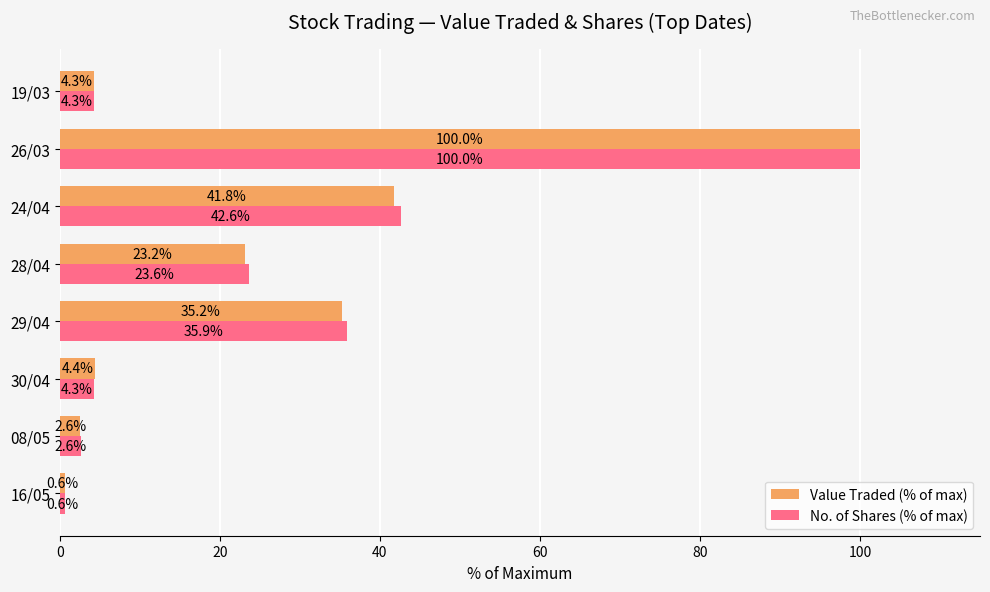

At which category does the chart reach its peak across all series?

26/03